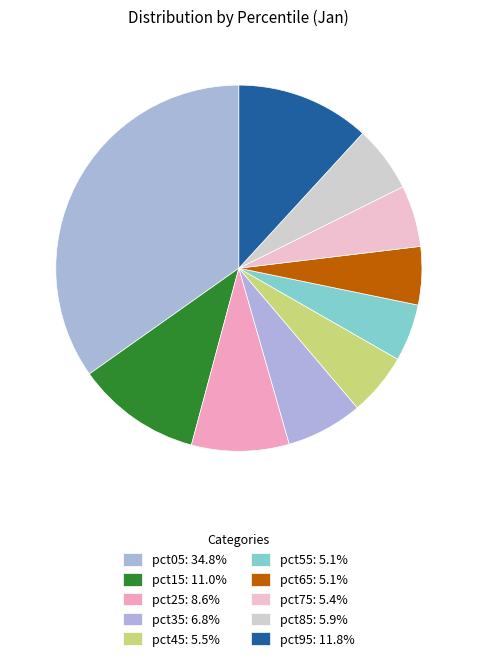

Count the number of slices in the pie.

10